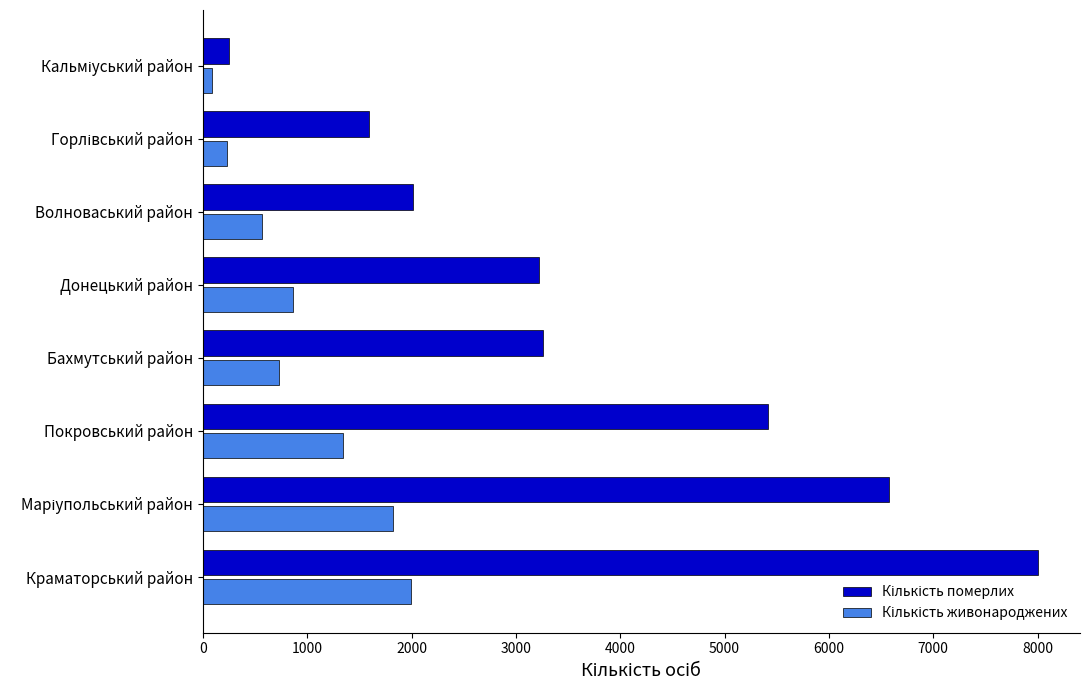

How many data points does each series have?

8